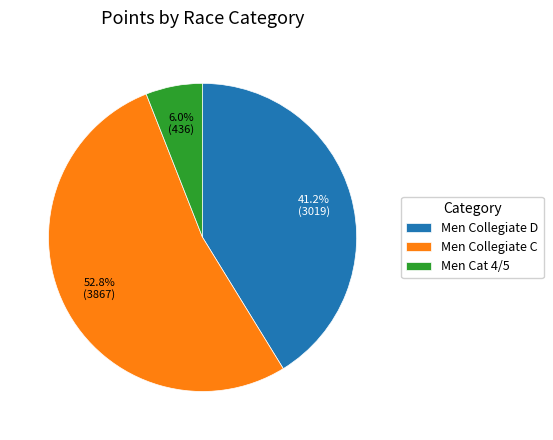

Which has a higher value, Men Cat 4/5 or Men Collegiate C?

Men Collegiate C